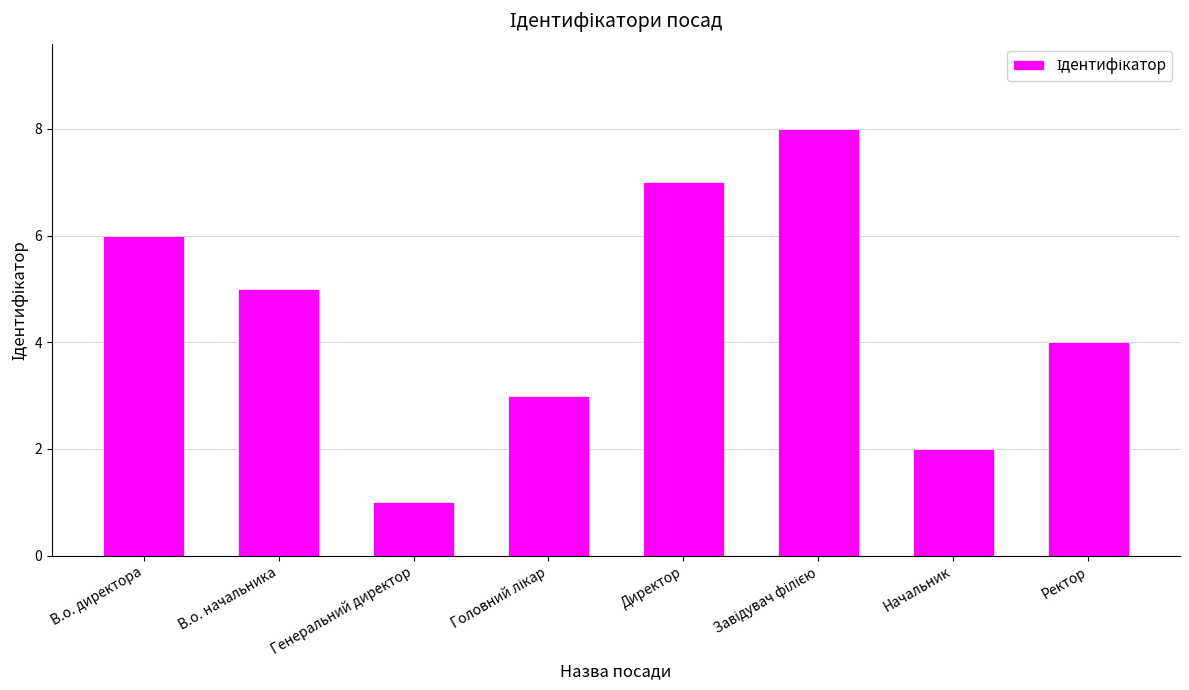

How many distinct data groups are displayed?

1